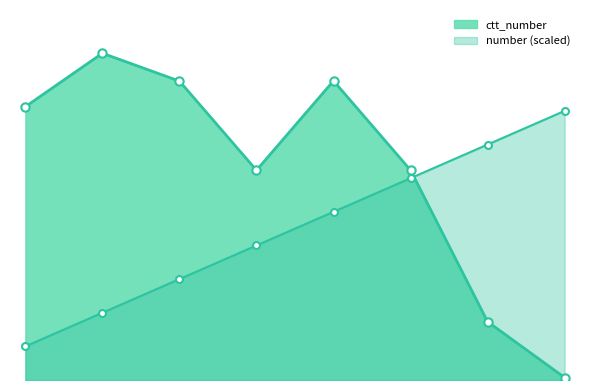

What is the greatest value displayed?

48572